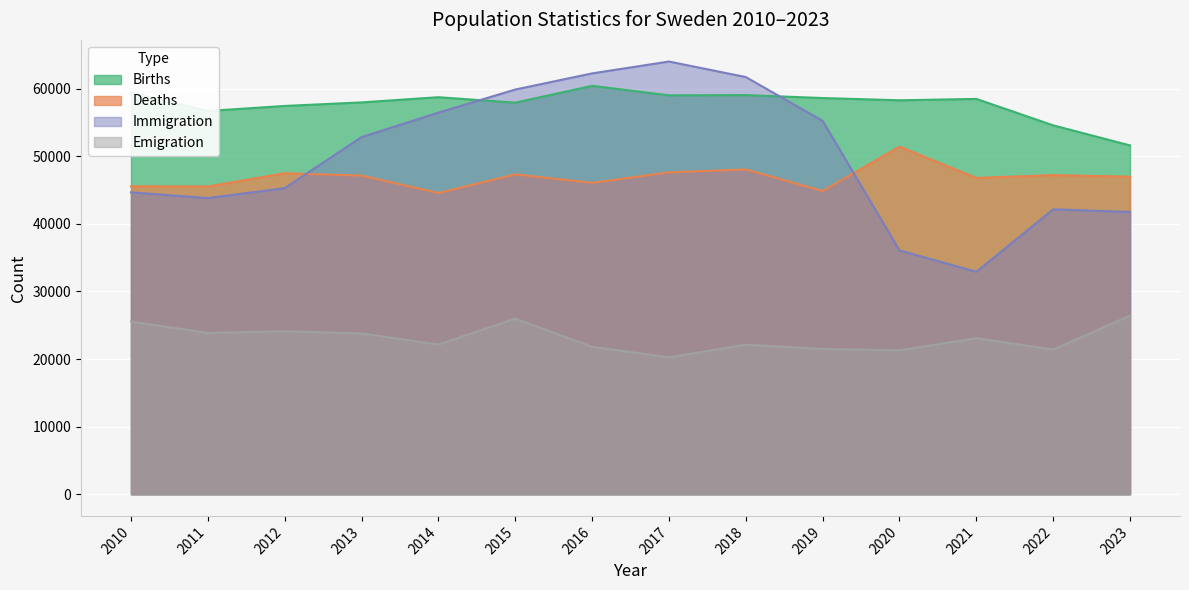

What is the difference between the second highest and second lowest values in the Births series?

4811